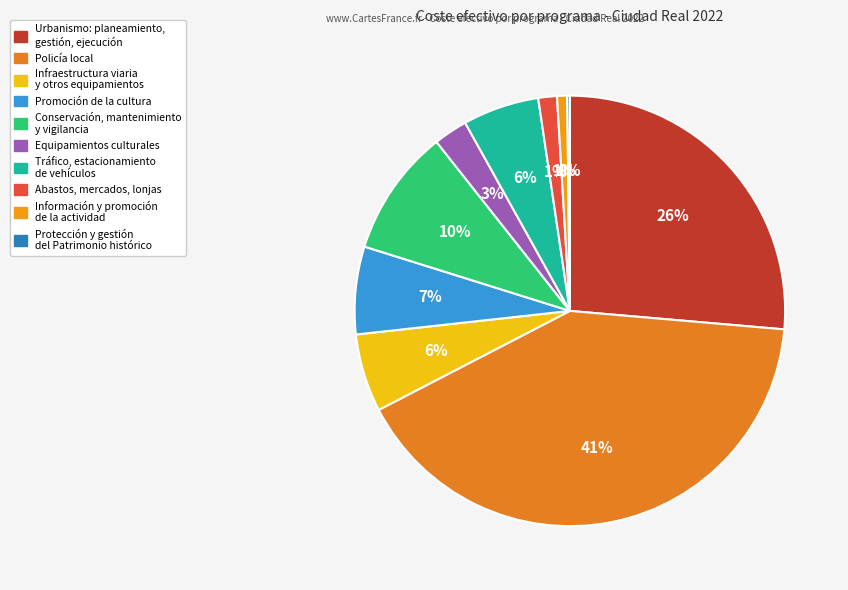

Which slice is the largest?

Policía local